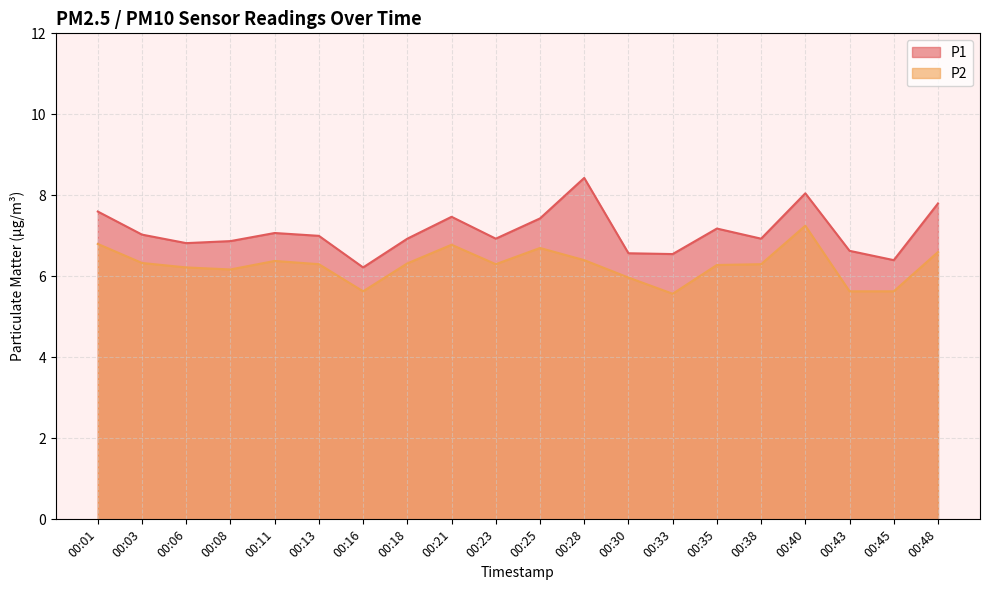

Reading right to left, transcribe all the data shown in this chart.

P1: 00:48=7.8	00:45=6.4	00:43=6.6	00:40=8.1	00:38=6.9	00:35=7.2	00:33=6.5	00:30=6.6	00:28=8.4	00:25=7.4	00:23=6.9	00:21=7.5	00:18=6.9	00:16=6.2	00:13=7.0	00:11=7.1	00:08=6.9	00:06=6.8	00:03=7.0	00:01=7.6
P2: 00:48=6.6	00:45=5.6	00:43=5.6	00:40=7.2	00:38=6.3	00:35=6.3	00:33=5.6	00:30=6.0	00:28=6.4	00:25=6.7	00:23=6.3	00:21=6.8	00:18=6.3	00:16=5.6	00:13=6.3	00:11=6.4	00:08=6.2	00:06=6.2	00:03=6.3	00:01=6.8